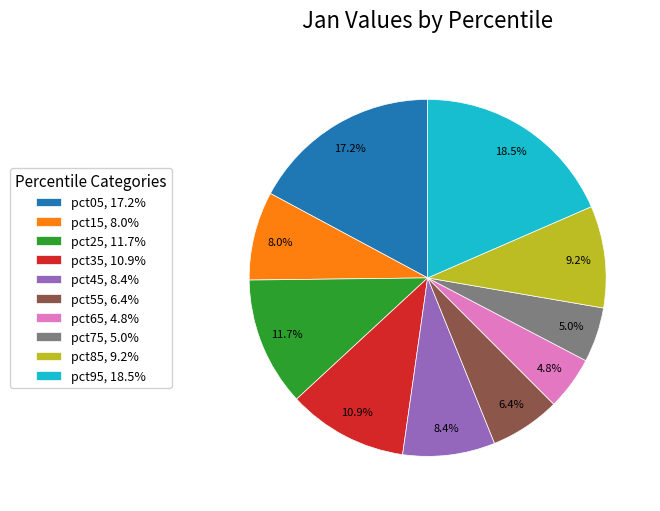

Is pct95, 18.5% the majority of the pie?

No